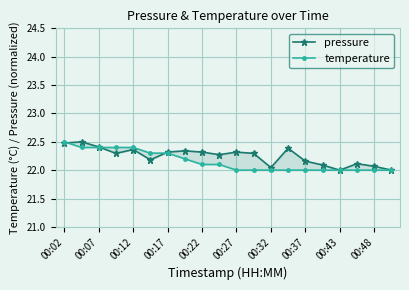

How many lines are shown in the chart?

2